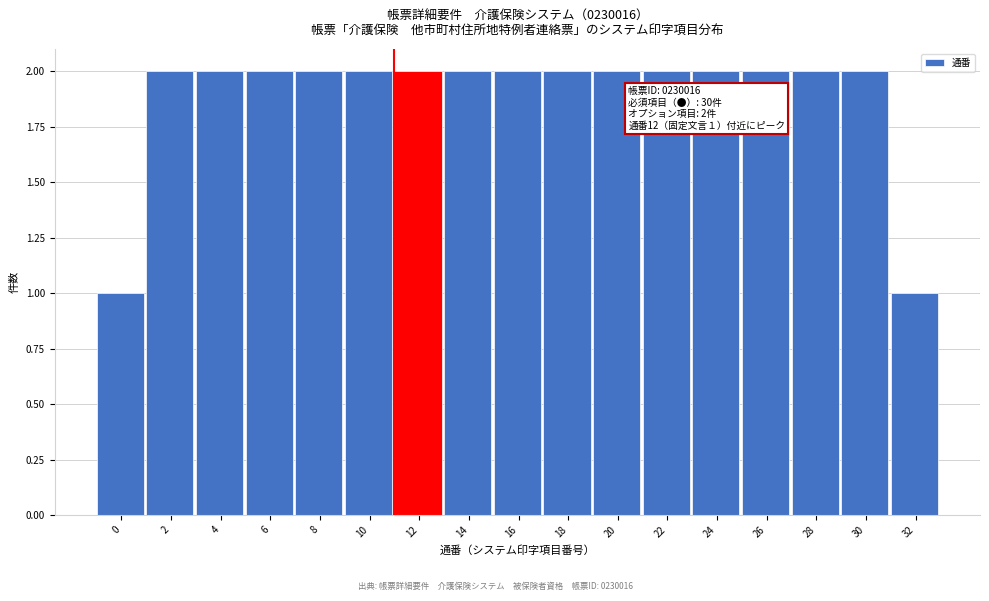

Reading right to left, list all the values displayed in this chart.

32=1	30=2	28=2	26=2	24=2	22=2	20=2	18=2	16=2	14=2	12=2	10=2	8=2	6=2	4=2	2=2	0=1